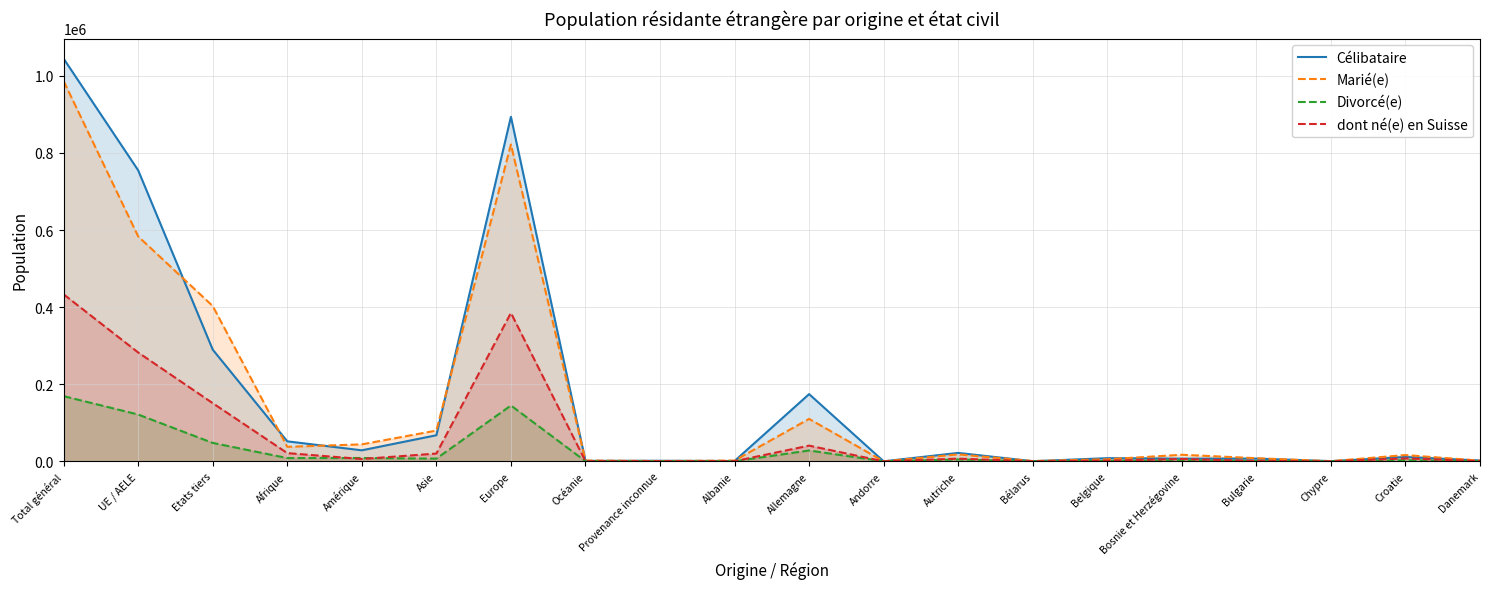

How many times do Célibataire and Marié(e) cross each other?

14